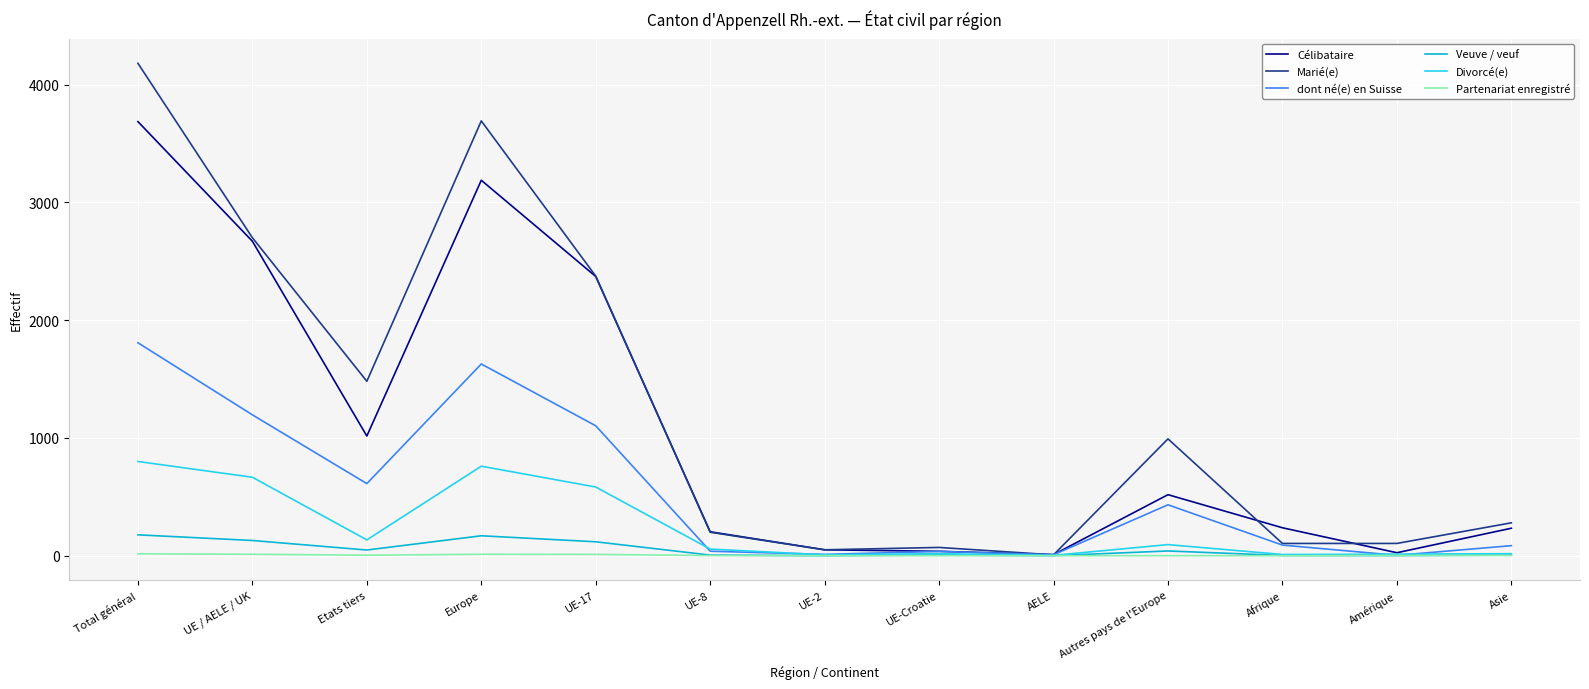

At which label is dont né(e) en Suisse closest to 905?

UE-17